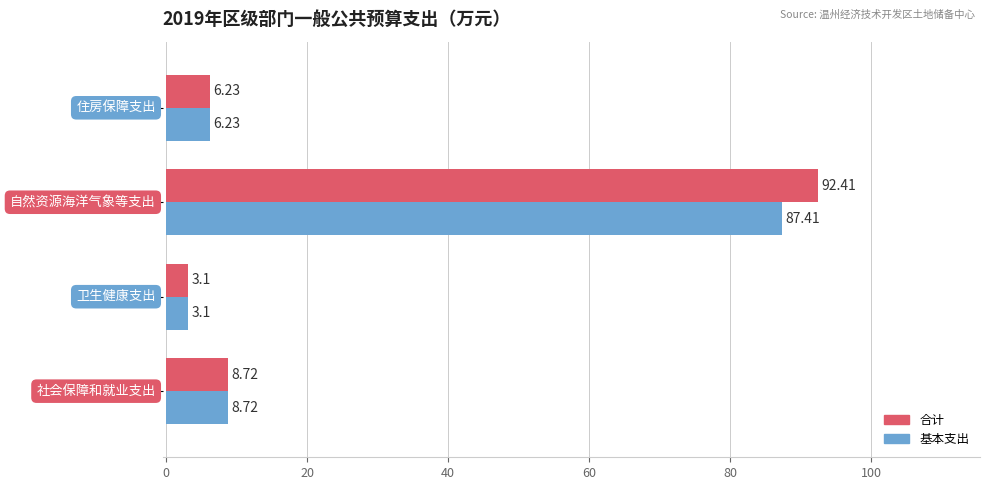

At how many categories does at least one series exceed 12?

1